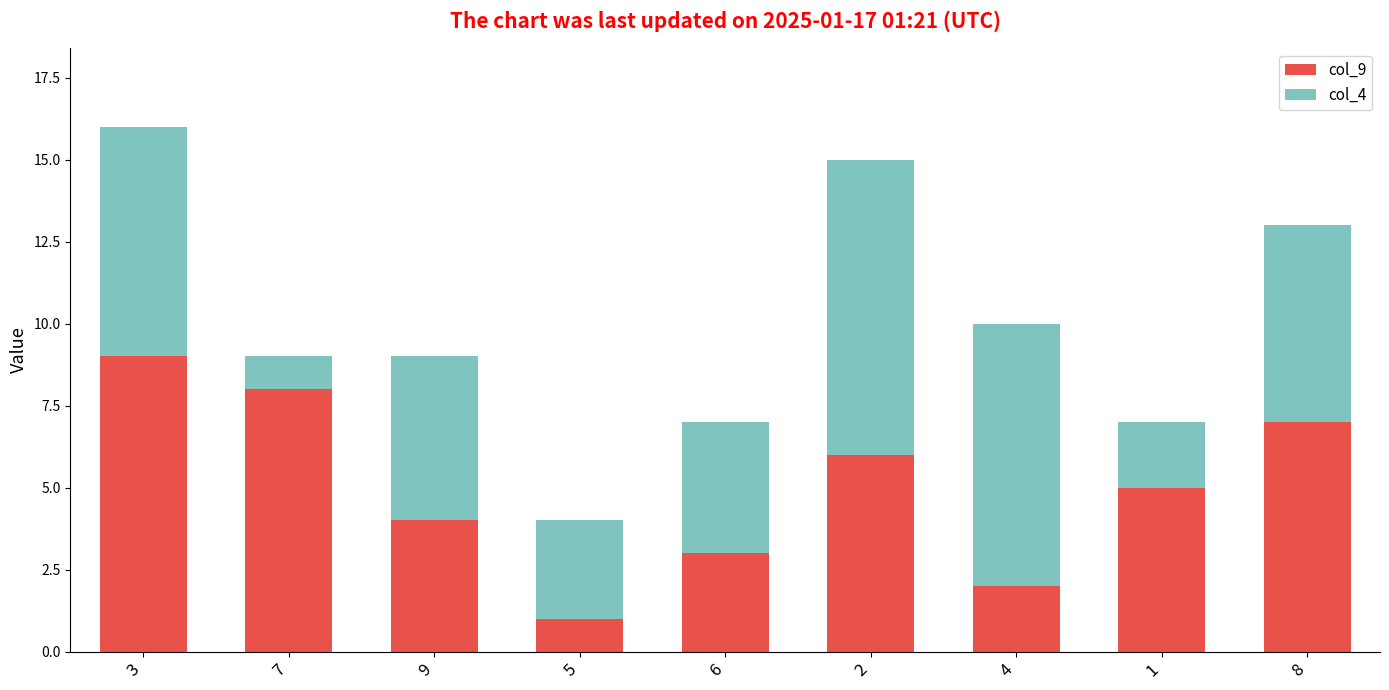

Reading left to right, list the values for the col_9 series.

3=9	7=8	9=4	5=1	6=3	2=6	4=2	1=5	8=7